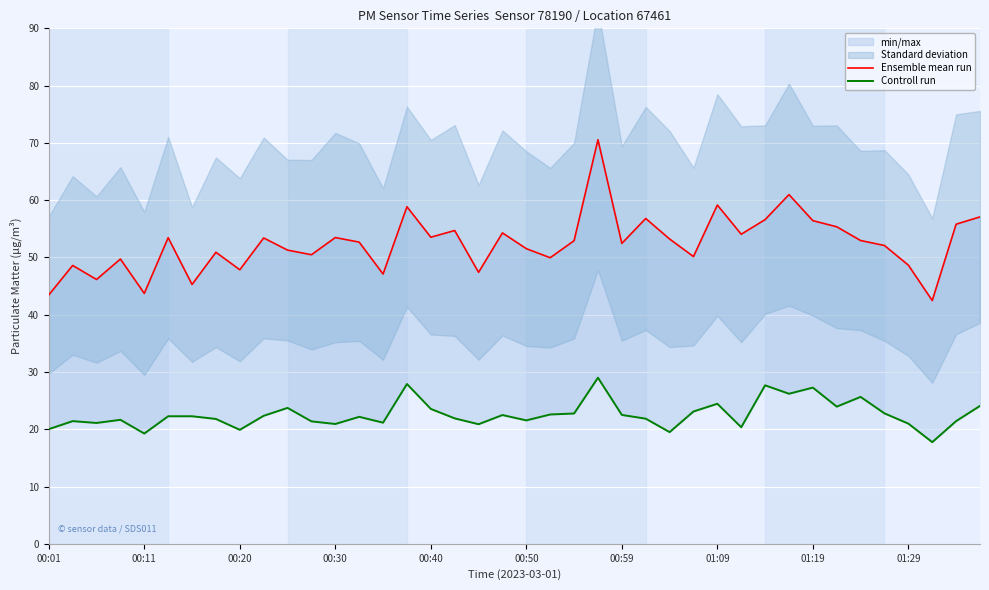

What is the greatest value displayed?

70.5